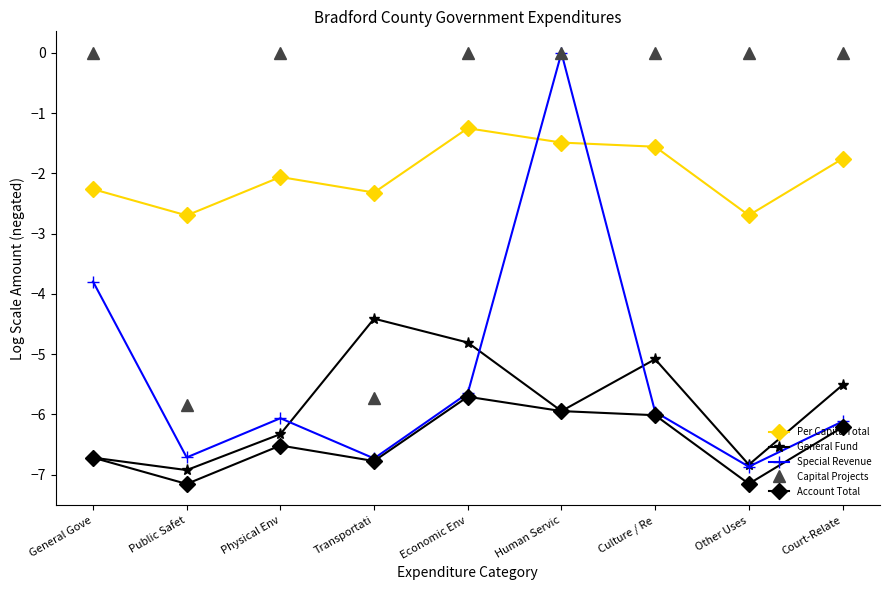

At which label is Per Capita Total closest to -1?

Economic Env